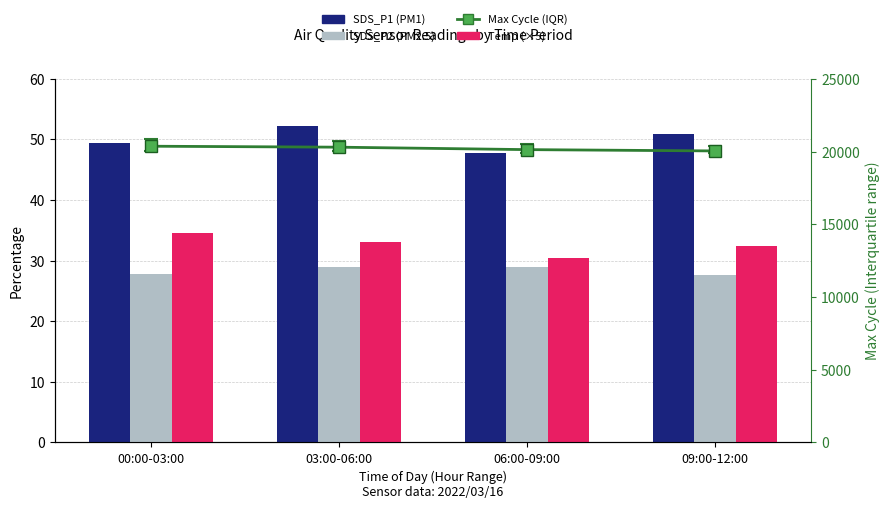

Which series has the largest total across all categories?

SDS_P1 (PM1)